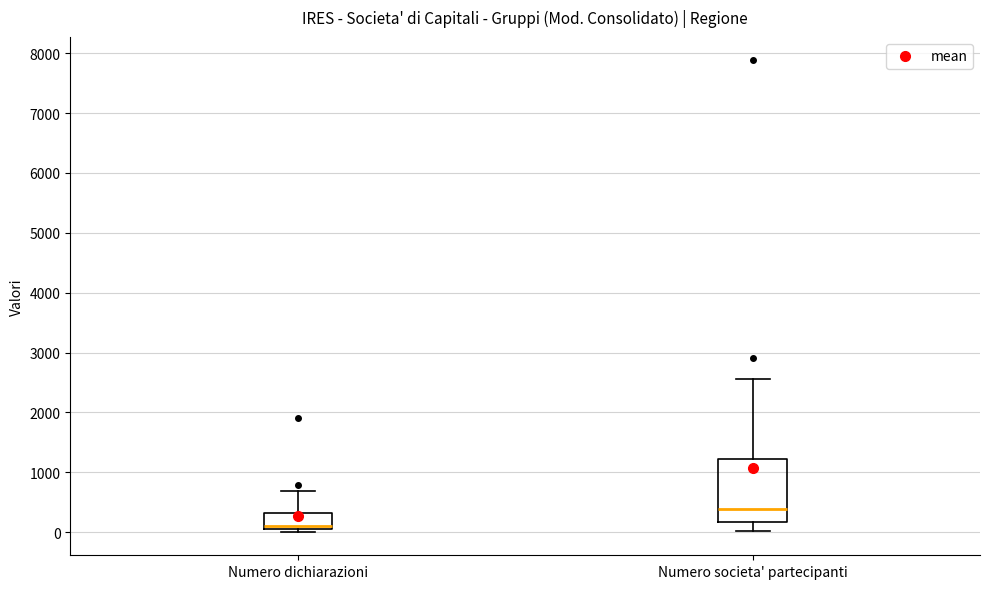

Which box is the tallest, from its lower edge to its upper edge?

Numero societa' partecipanti